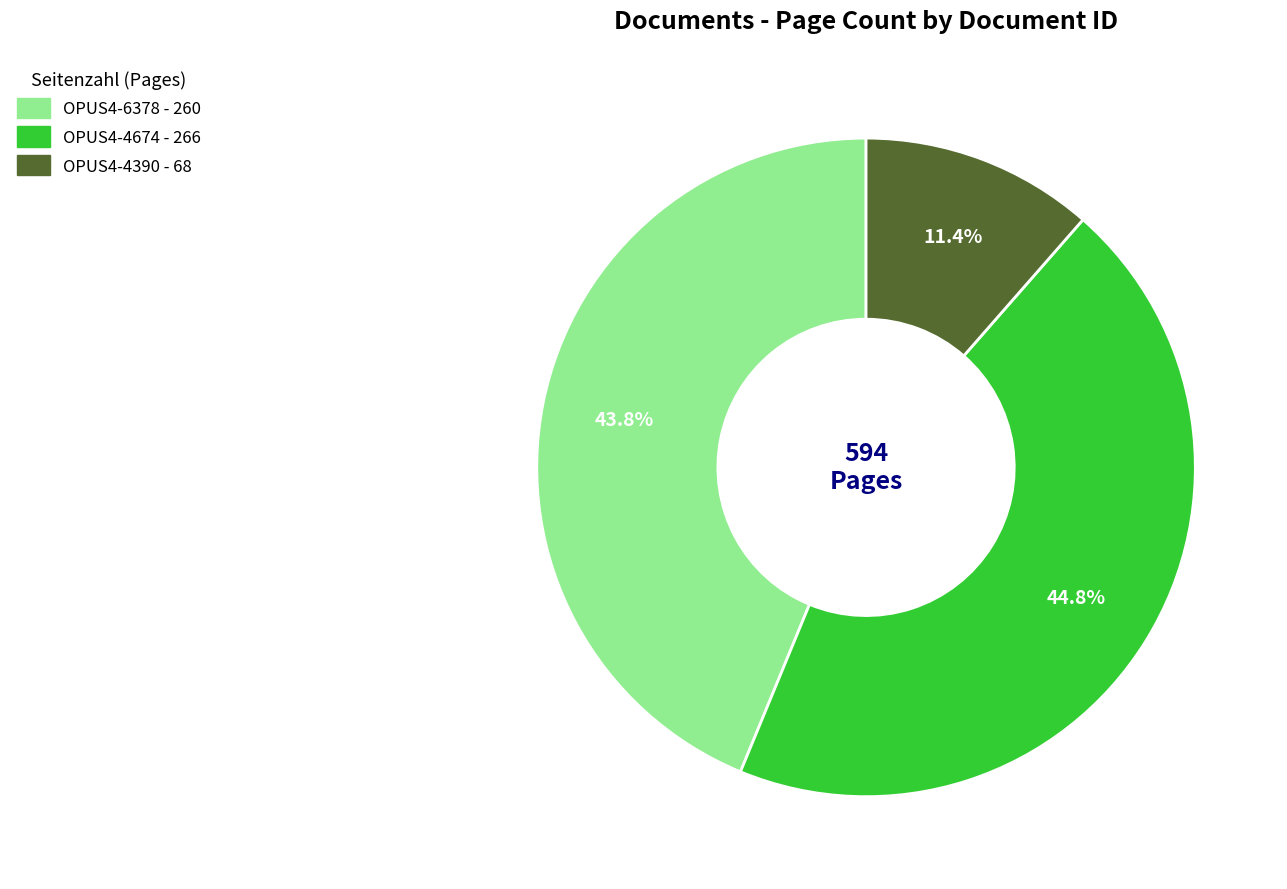

Is there any slice that represents more than half of the pie?

No